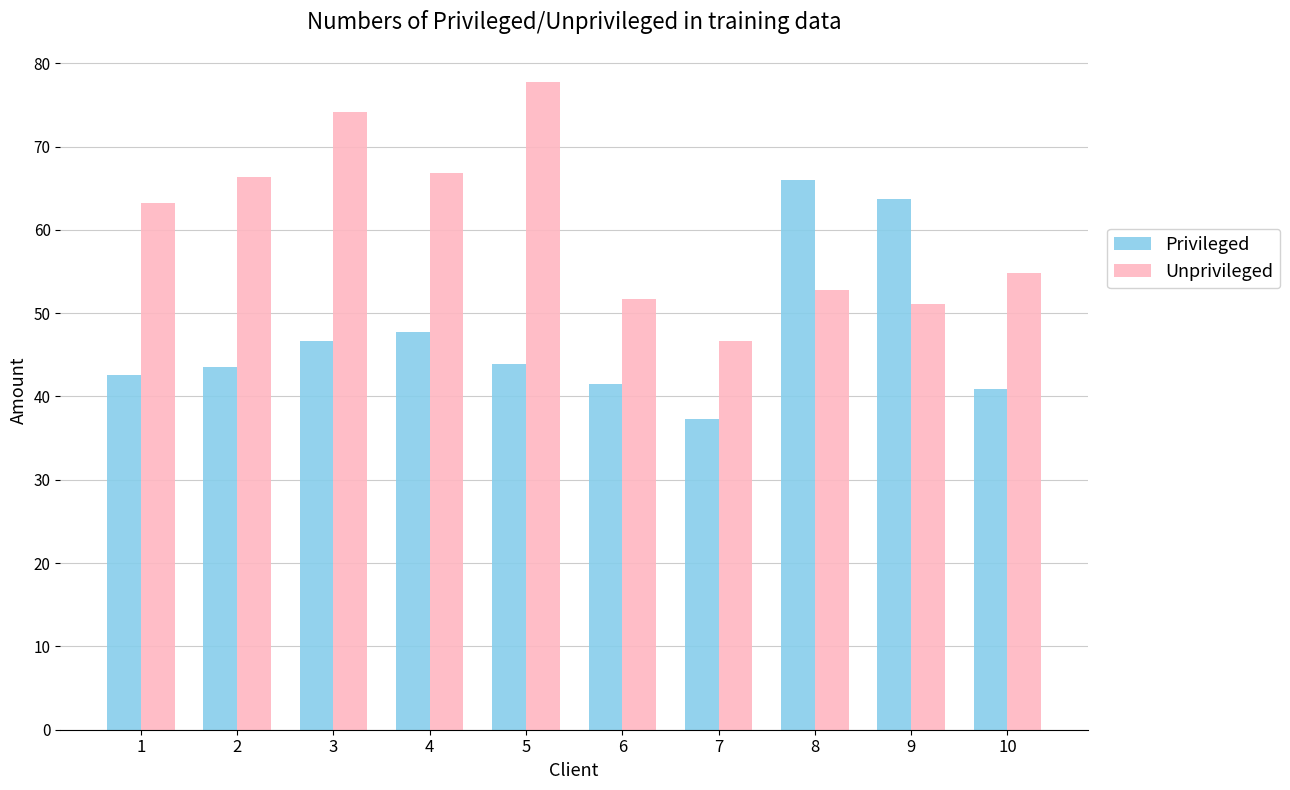

What are all the series names shown in the legend?

Privileged, Unprivileged